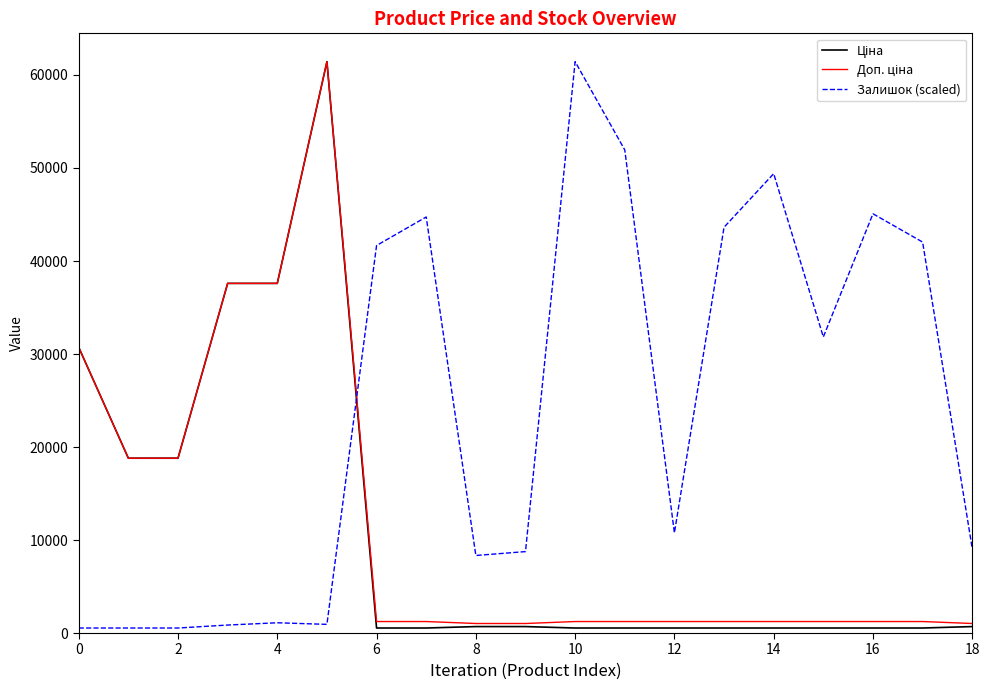

How many values in the Залишок (scaled) series exceed 10765?

10